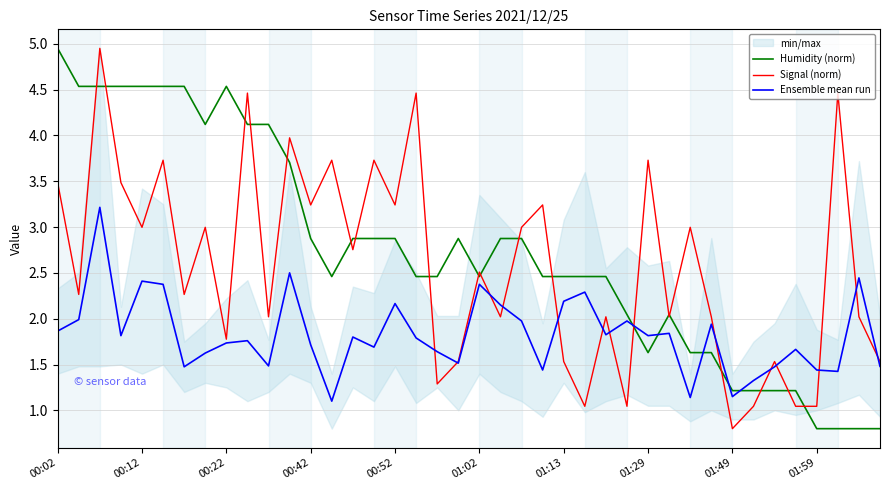

The Humidity (norm) series shows 1.6 at 00:02. True or false?

False